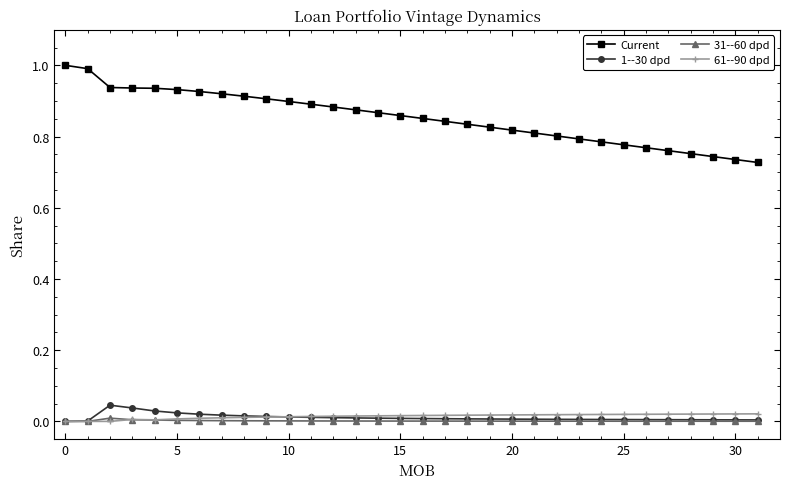

What is the greatest value displayed?

1.0